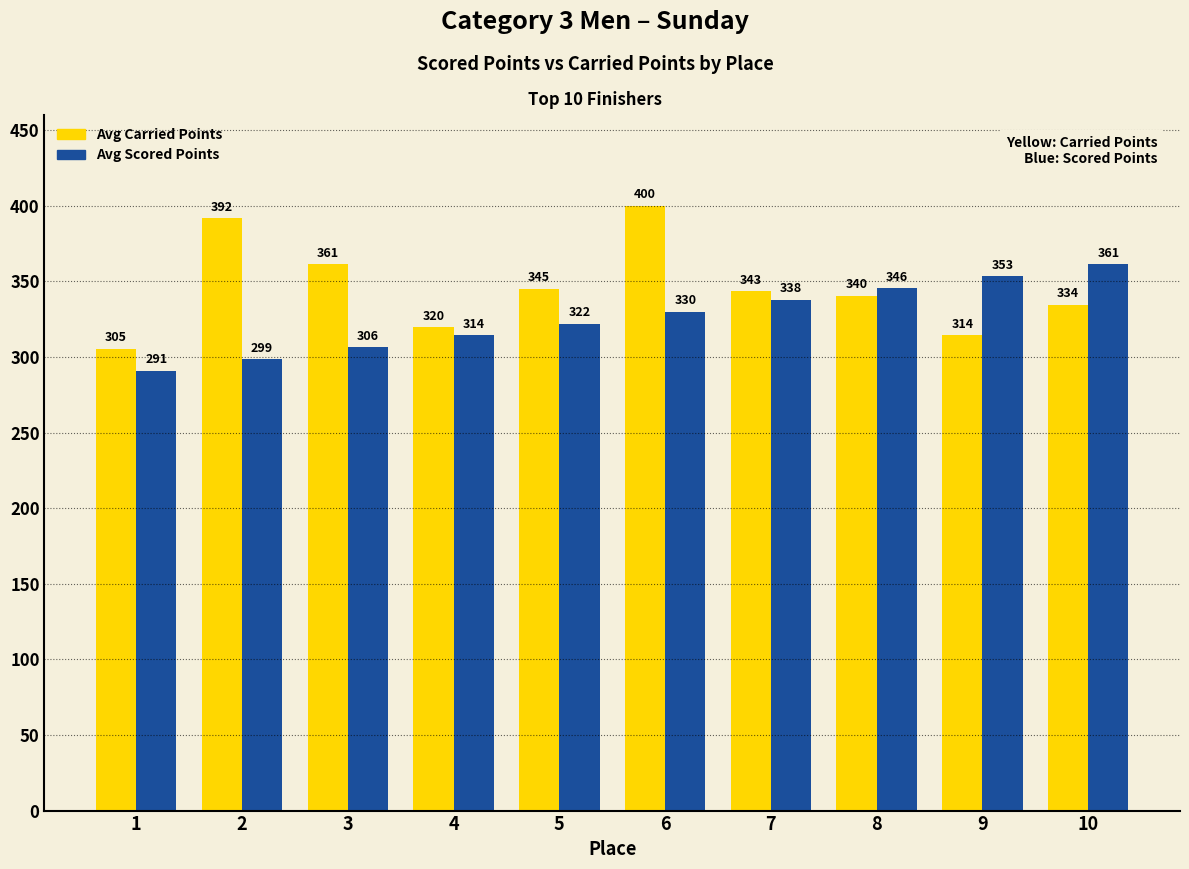

True or false: Avg Scored Points has a value of 528.0 at 2.

False